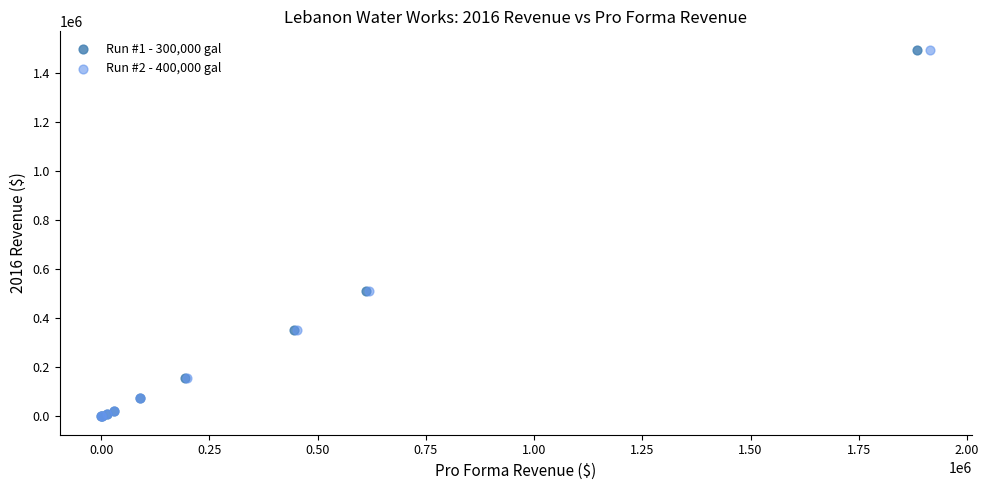

What are all the series names shown in the legend?

Run #1 - 300,000 gal, Run #2 - 400,000 gal